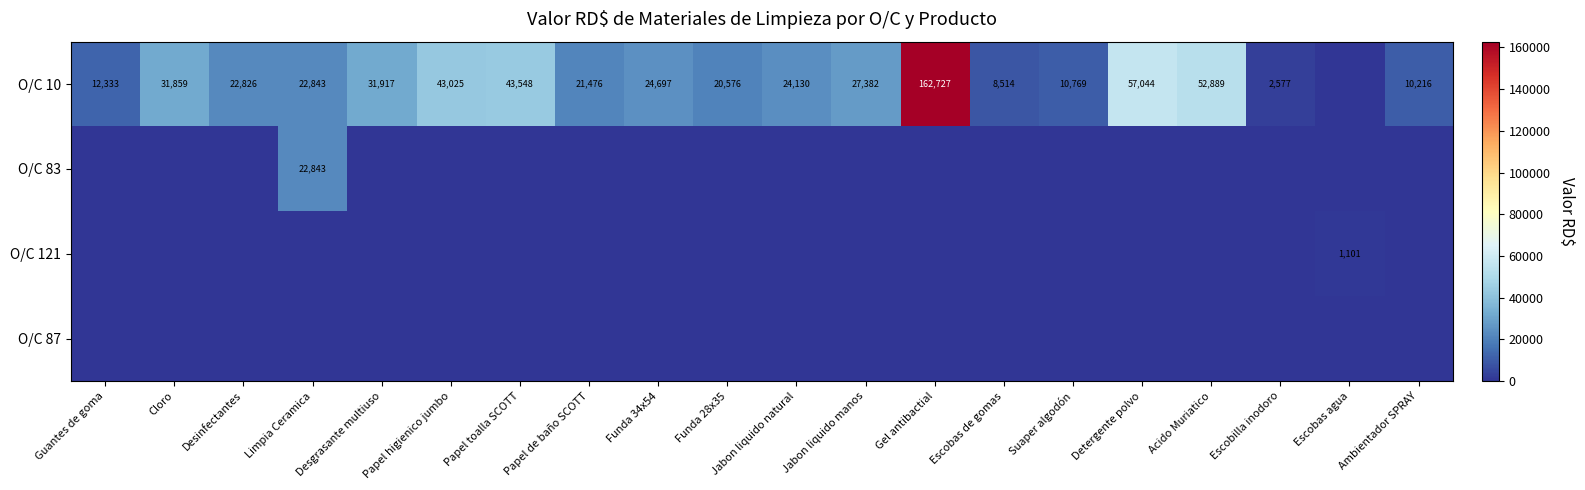

What is the sum of the O/C 10 values at Funda 28x35 and Escobas de gomas?

29090